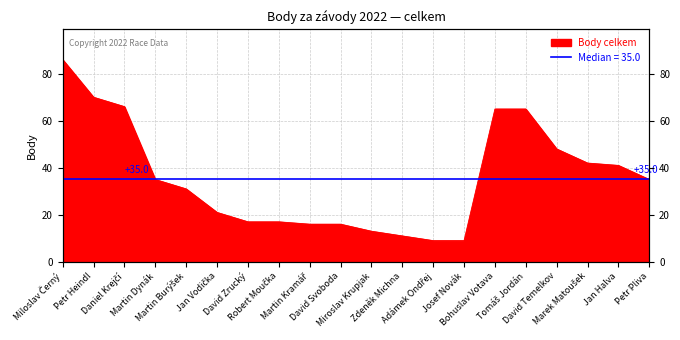

What value does the data have at Daniel Krejčí, to the nearest 10?

70